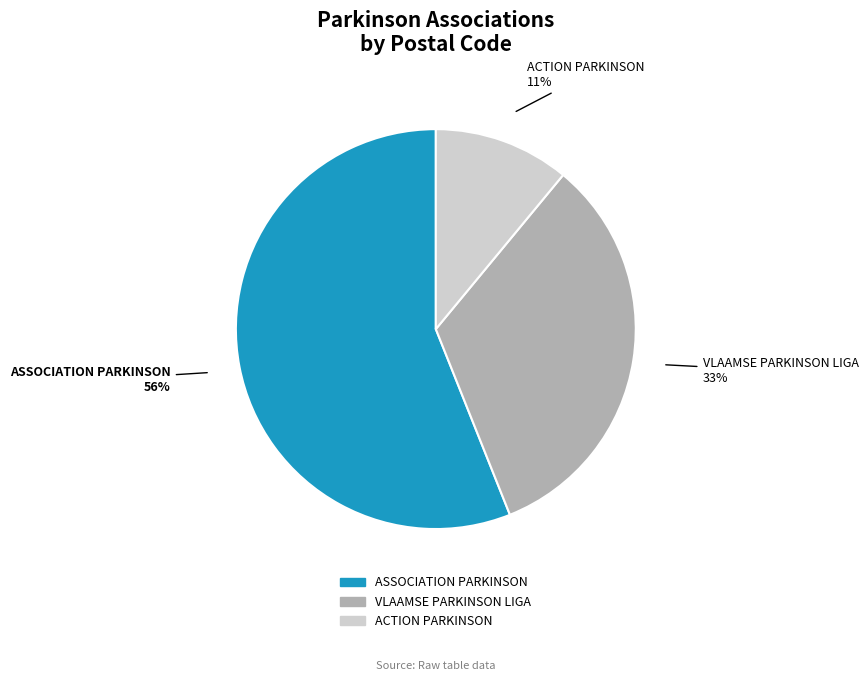

To the nearest percent, what percentage of the pie is VLAAMSE PARKINSON LIGA?

33%